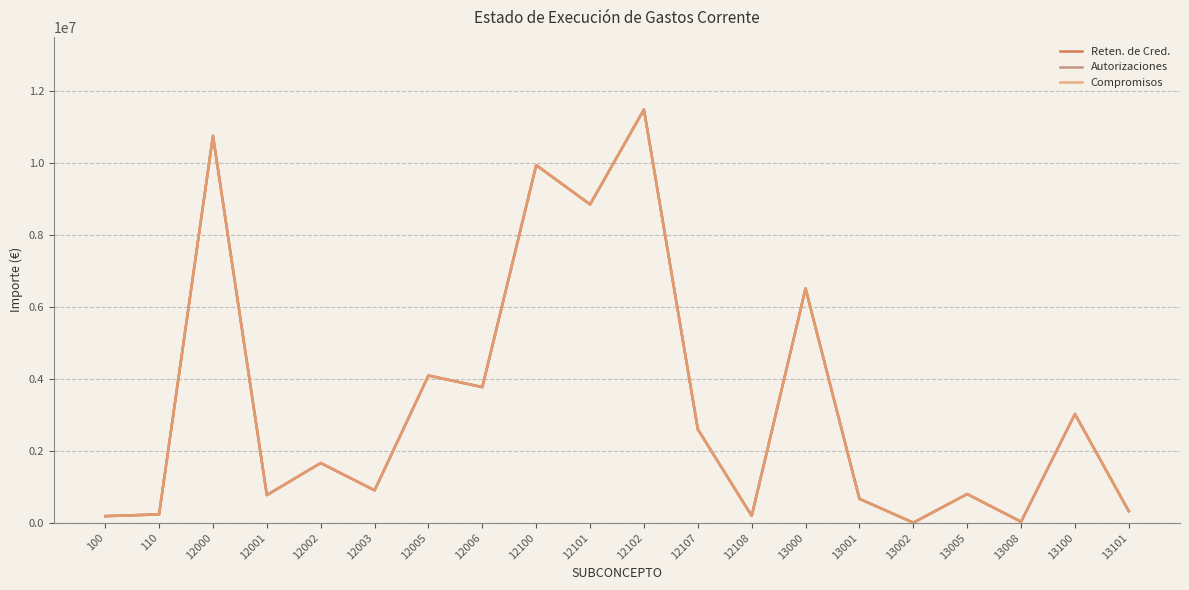

At which category is the sum across all series the highest?

12102